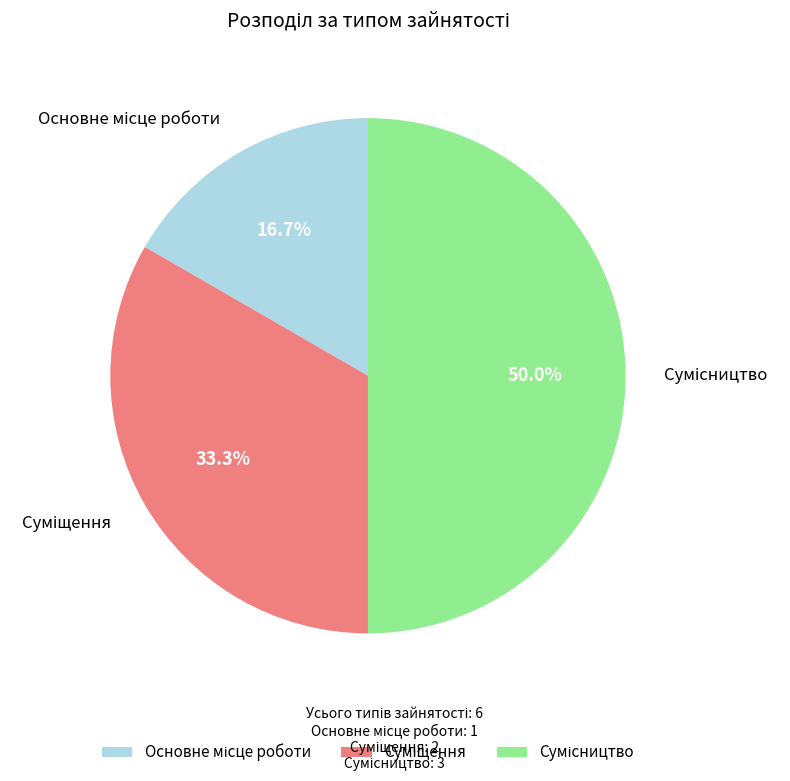

How many segments does this pie chart have?

3